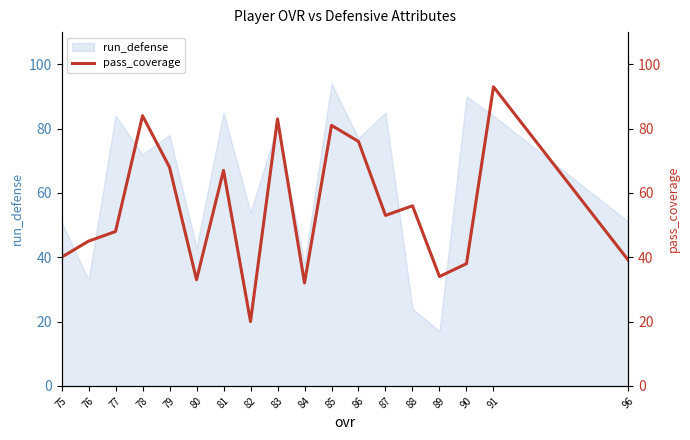

True or false: the data shows 14 at 80.

False